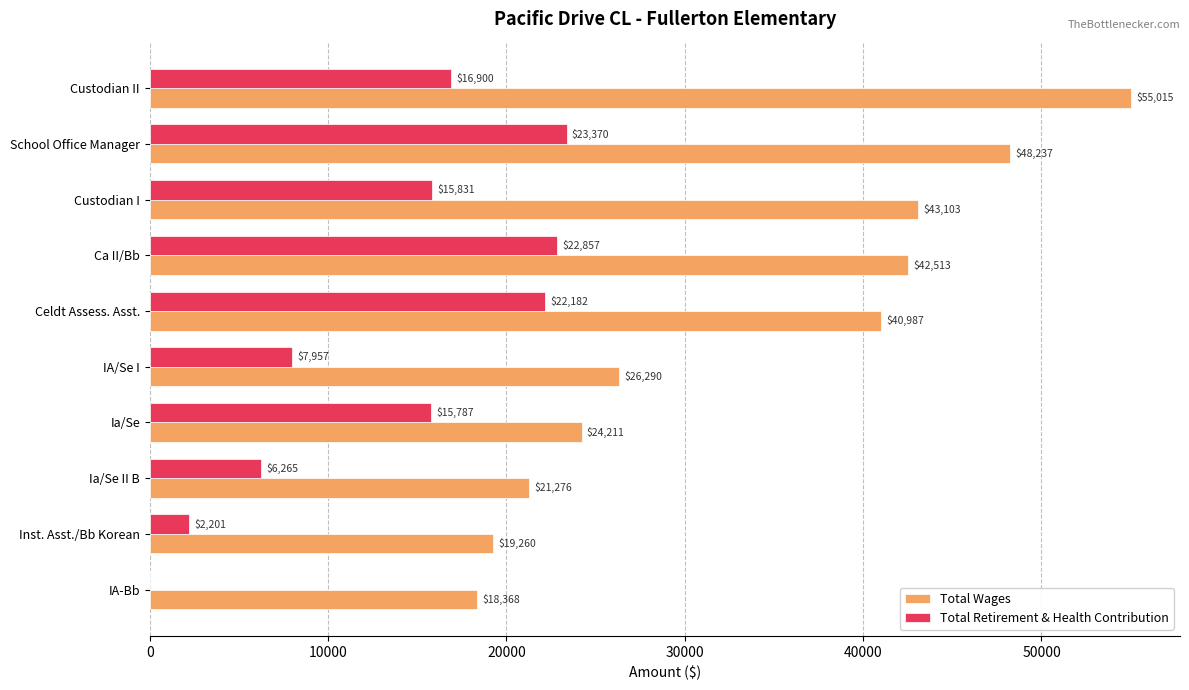

How many series are shown in this chart?

2